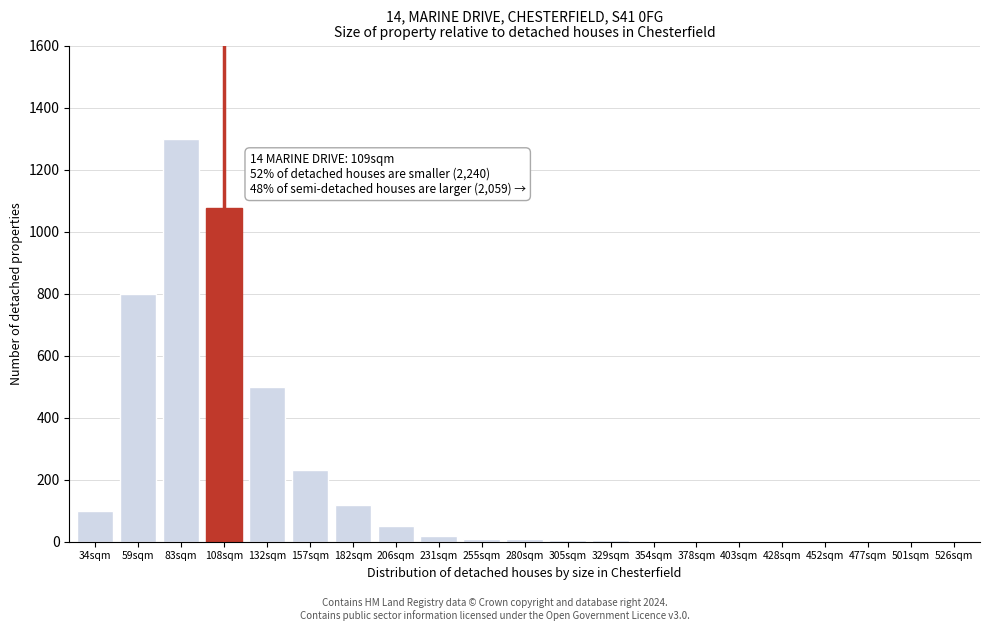

What is the sum of all values?

4234